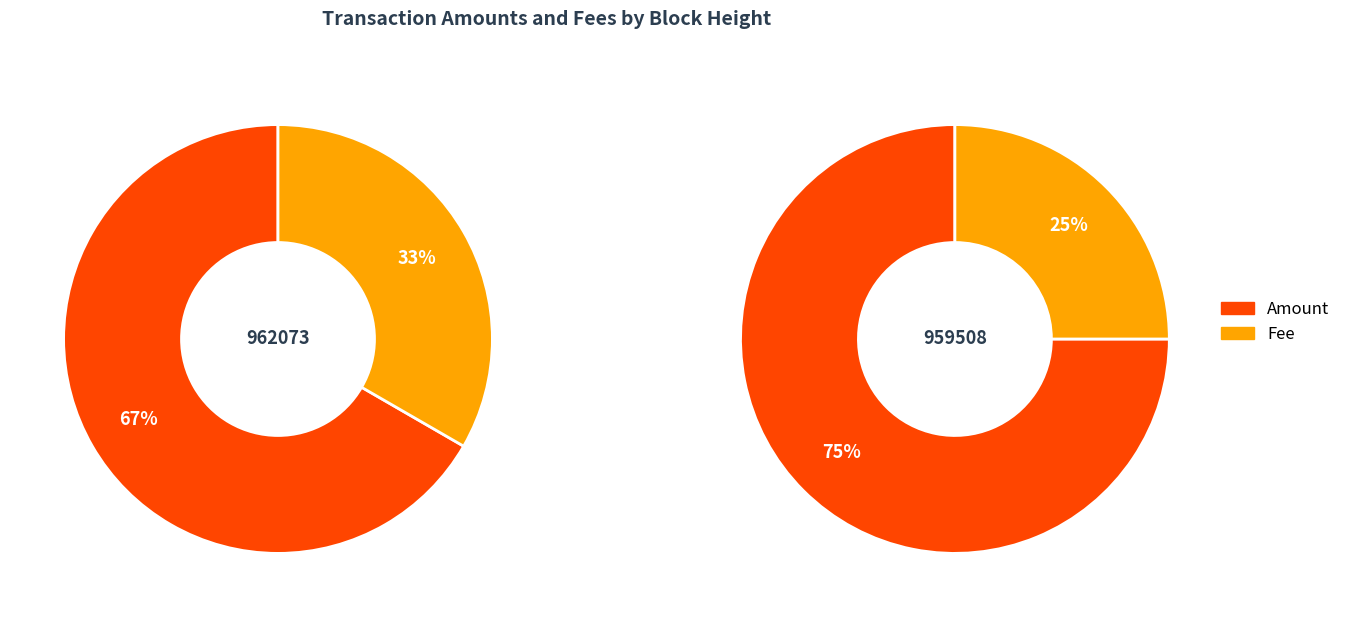

Does any single category account for the majority?

Yes